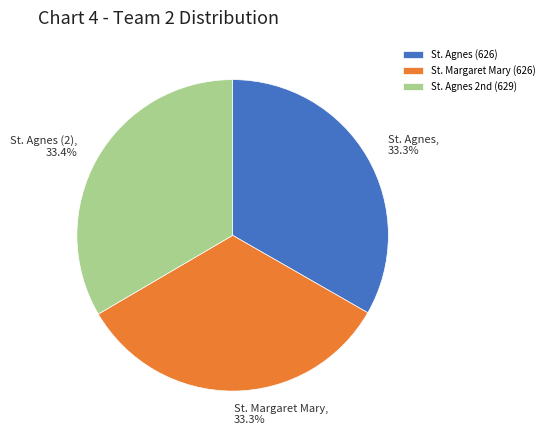

What percentage do St. Agnes (626) and St. Margaret Mary (626) together represent?

66.6%